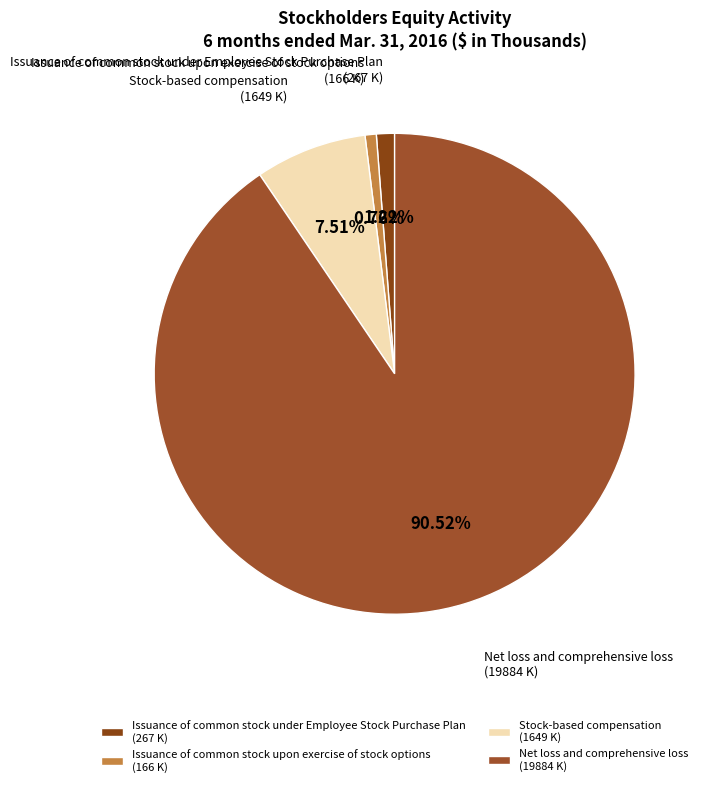

What portion of the pie excludes Stock-based compensation?

92.5%